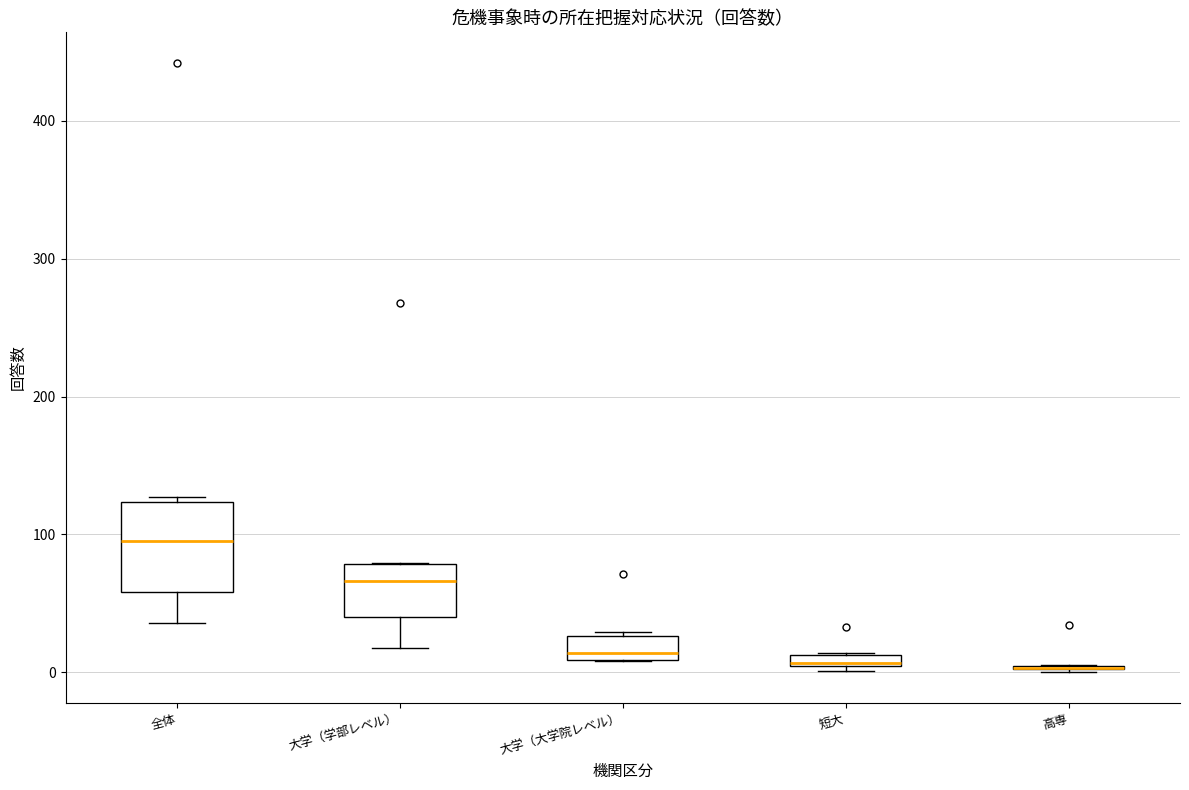

Where is the upper edge of the box for 大学（大学院レベル） on the y-axis? The values are not printed on the chart, so give them approximately, as read against the axis.

30